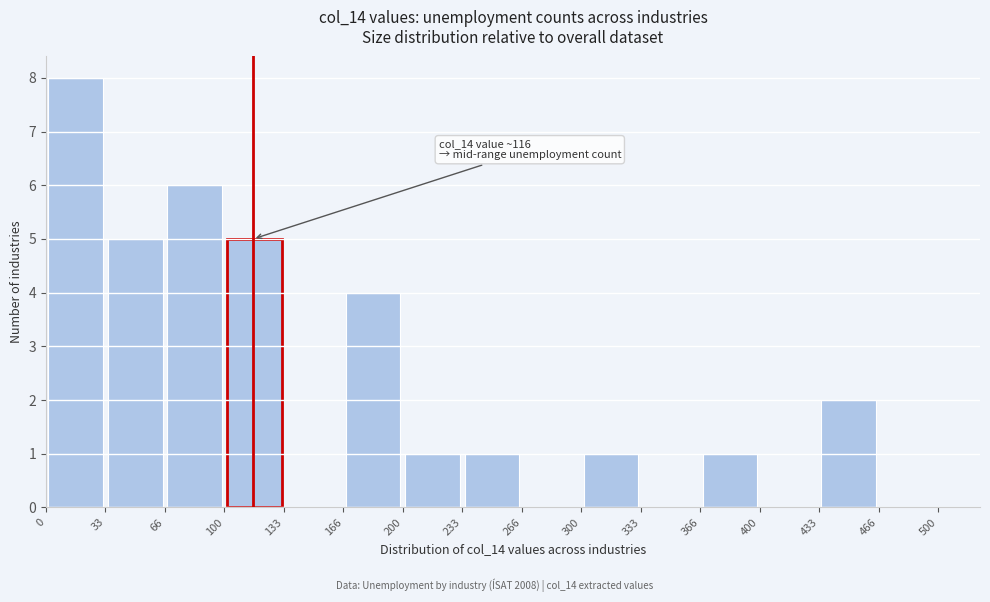

Over which range of the x-axis is the bar tallest?

0 to 33